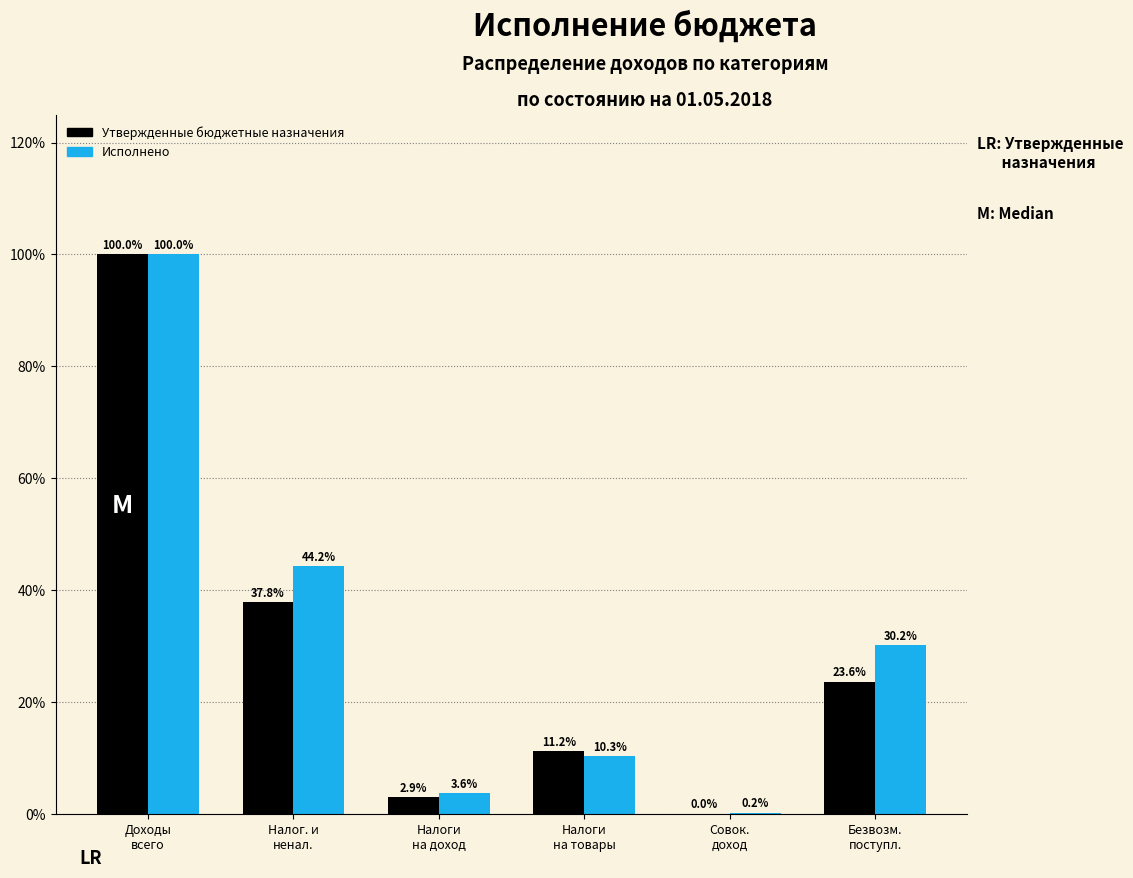

Which series has the largest total across all categories?

Исполнено